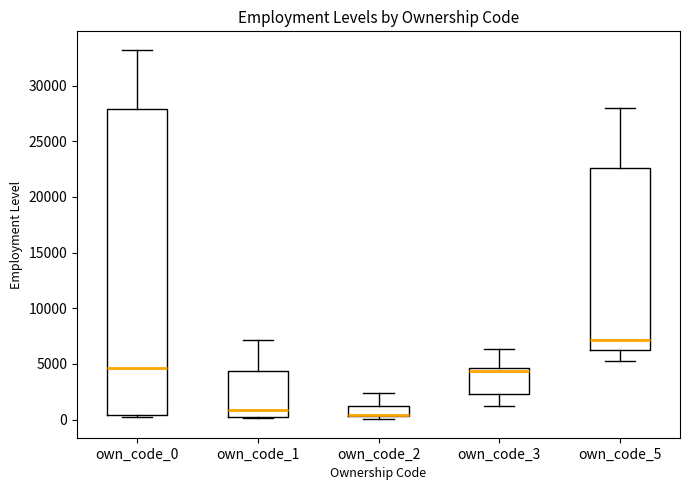

Which box is the tallest, from its lower edge to its upper edge?

own_code_0